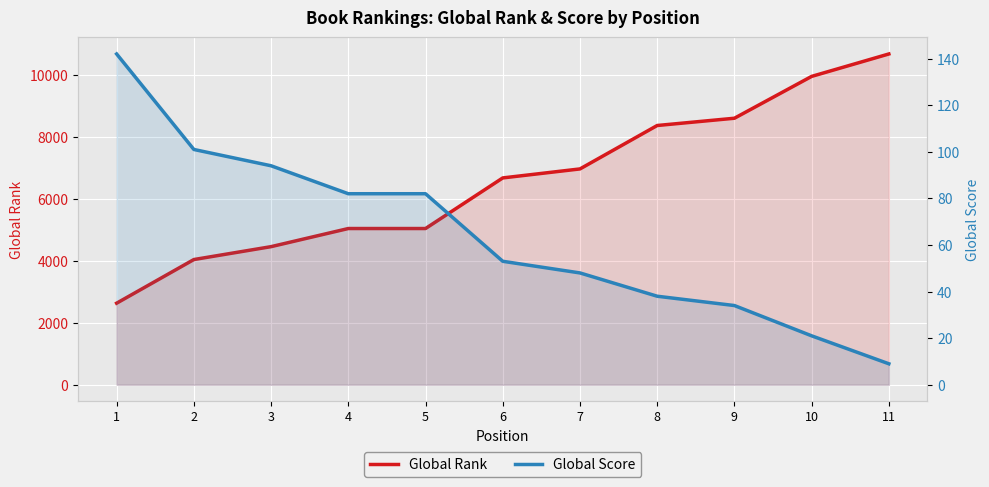

What is the total value across all series at 1?

2779